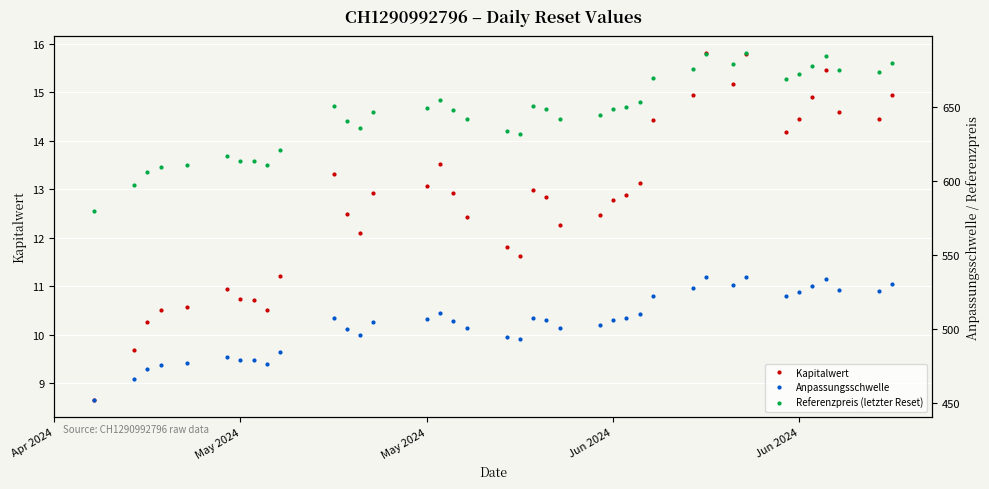

How many data points does each series have?

39